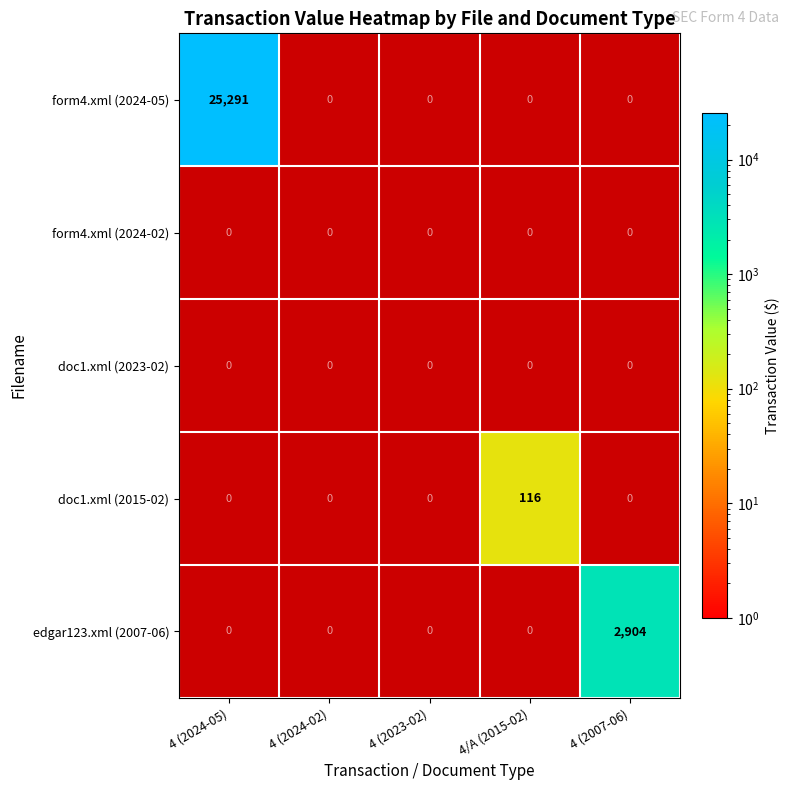

How many distinct data groups are displayed?

5